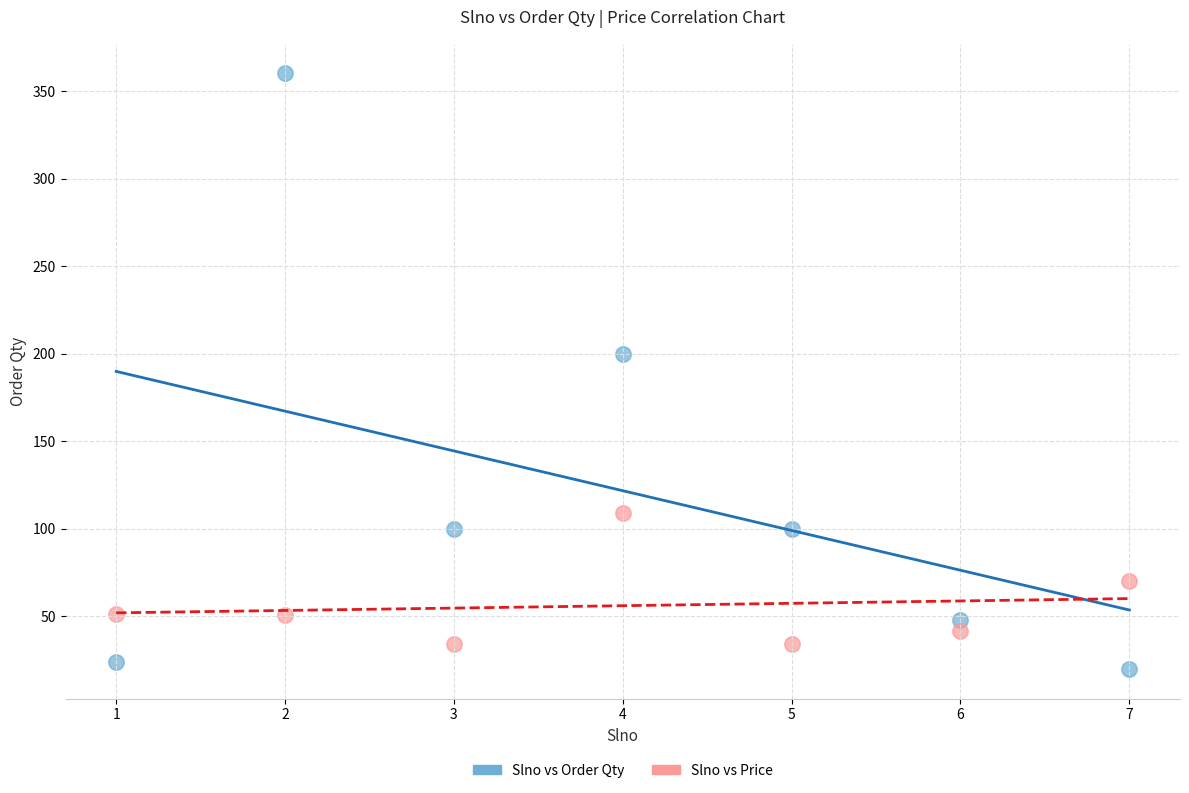

In the Slno vs Order Qty series, what Y value is closest to 190?

200.0